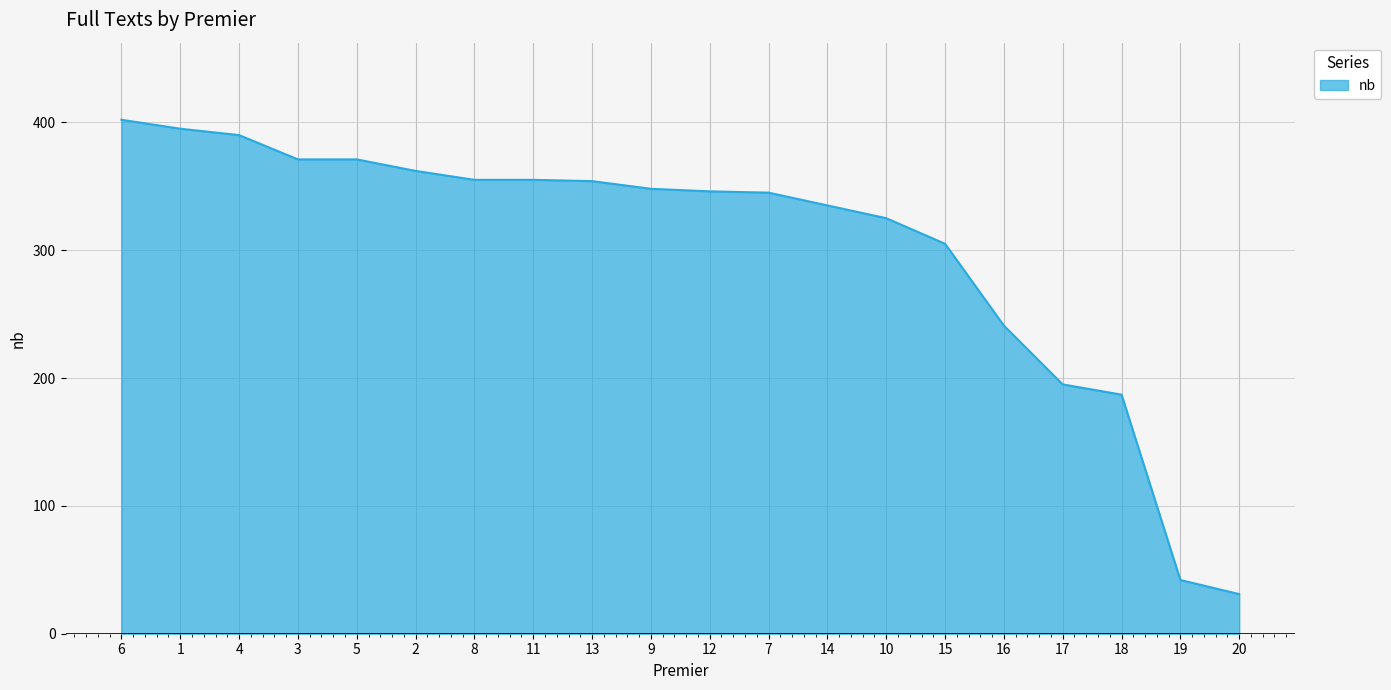

At which category does the chart reach its minimum across all series?

20